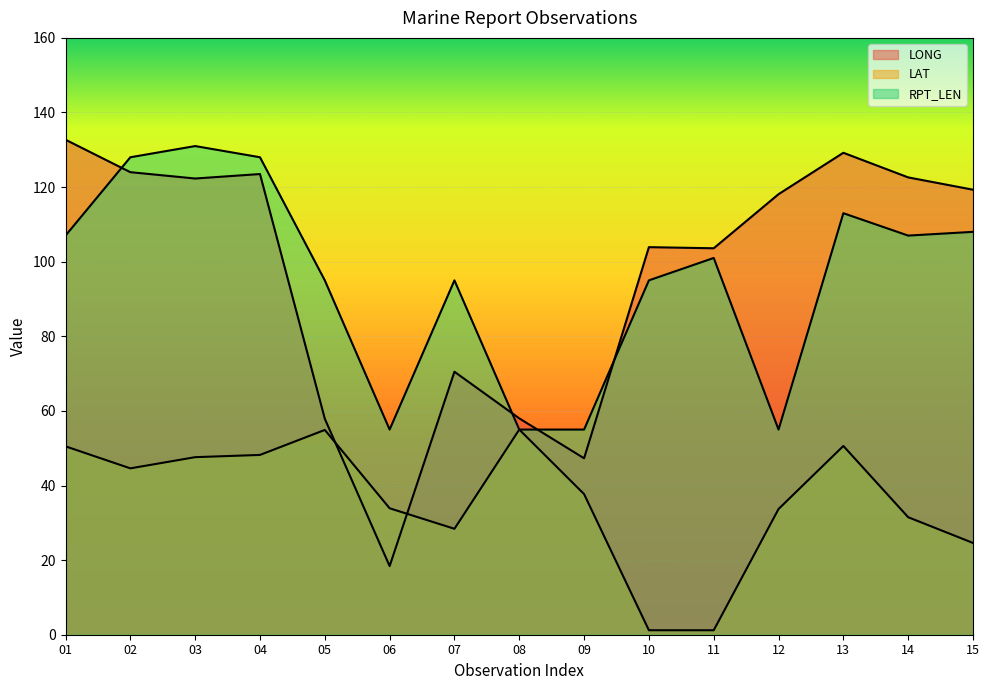

At 06, list the series in order from largest to smallest.

RPT_LEN, LAT, LONG